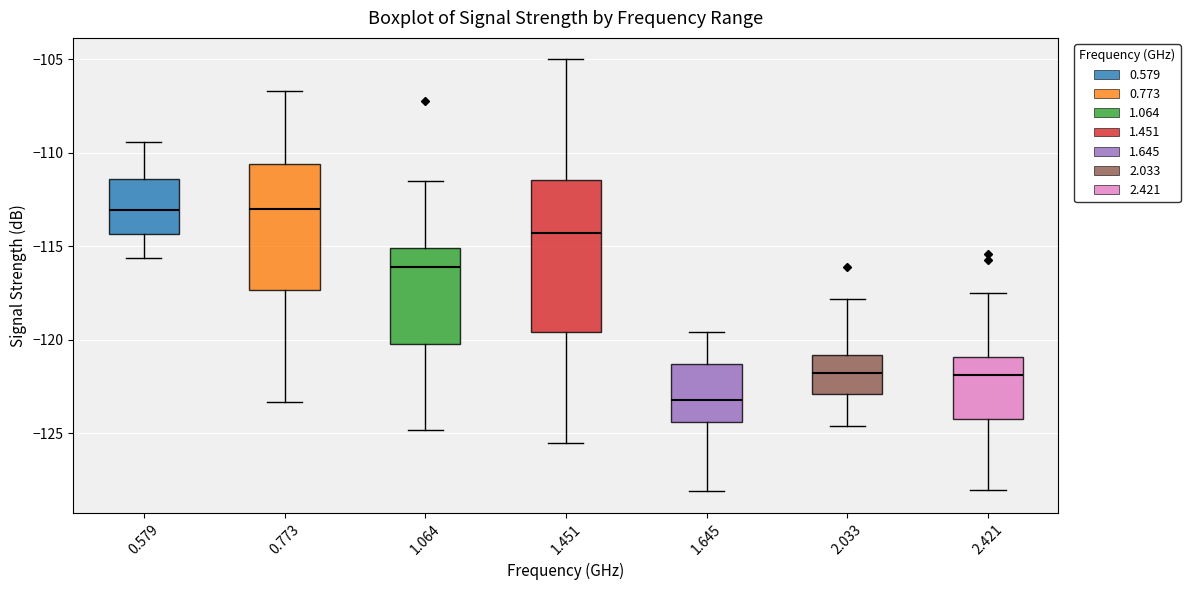

Reading left to right, transcribe this box plot: for each box, give where its median line is, the range the box spans, and where its two whiskers end, as read against the y-axis. The values are not printed on the chart, so give them approximately, as read against the axis.

0.579: median -113.0, box -114.5 to -111.5, whiskers -115.5 to -109.5
0.773: median -113.0, box -117.5 to -110.5, whiskers -123.5 to -106.5
1.064: median -116.0, box -120.0 to -115.0, whiskers -125.0 to -111.5
1.451: median -114.5, box -119.5 to -111.5, whiskers -125.5 to -105.0
1.645: median -123.0, box -124.5 to -121.5, whiskers -128.0 to -119.5
2.033: median -121.5, box -123.0 to -121.0, whiskers -124.5 to -118.0
2.421: median -122.0, box -124.0 to -121.0, whiskers -128.0 to -117.5